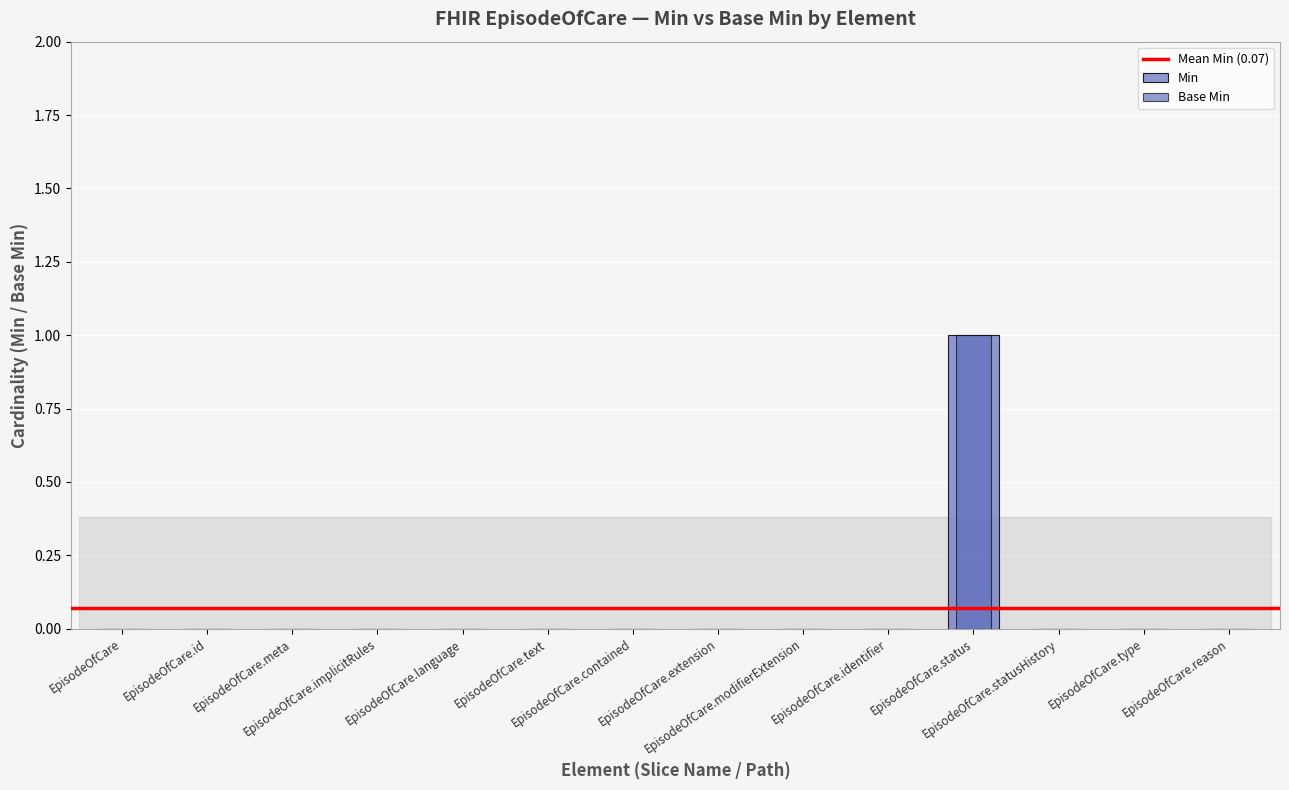

What position from the left is EpisodeOfCare.modifierExtension?

9